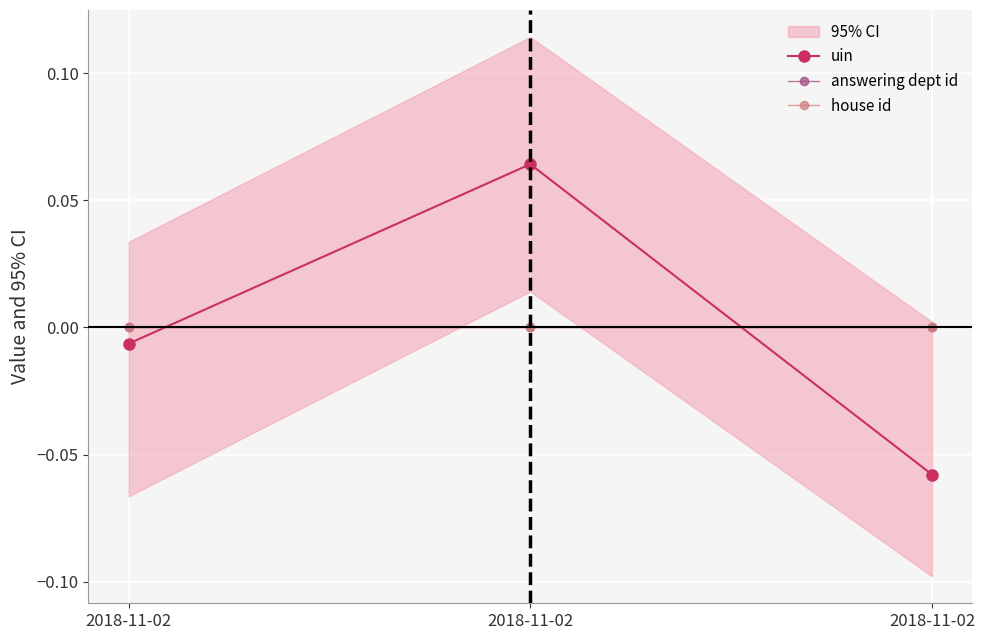

How many series are shown in this chart?

3